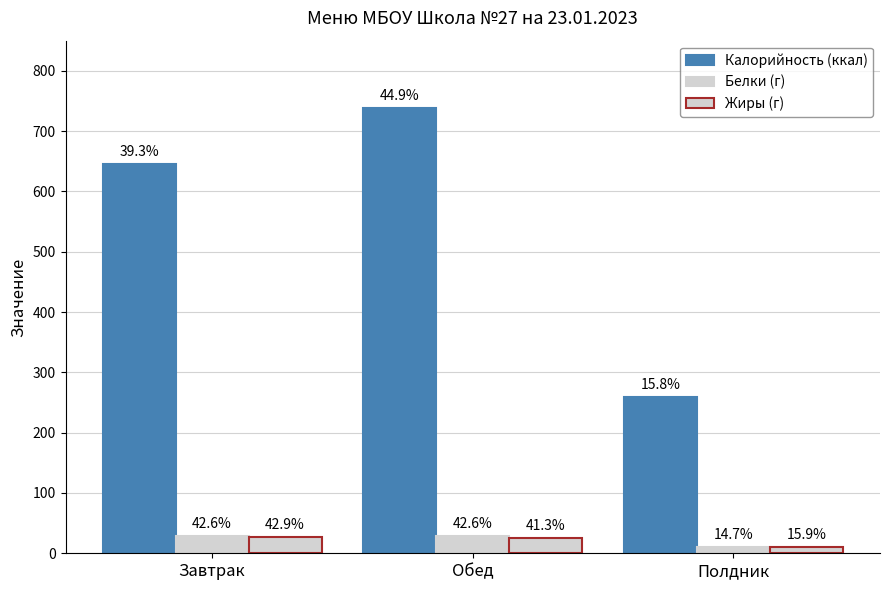

What is the label of the 3rd bar from the left?

Полдник